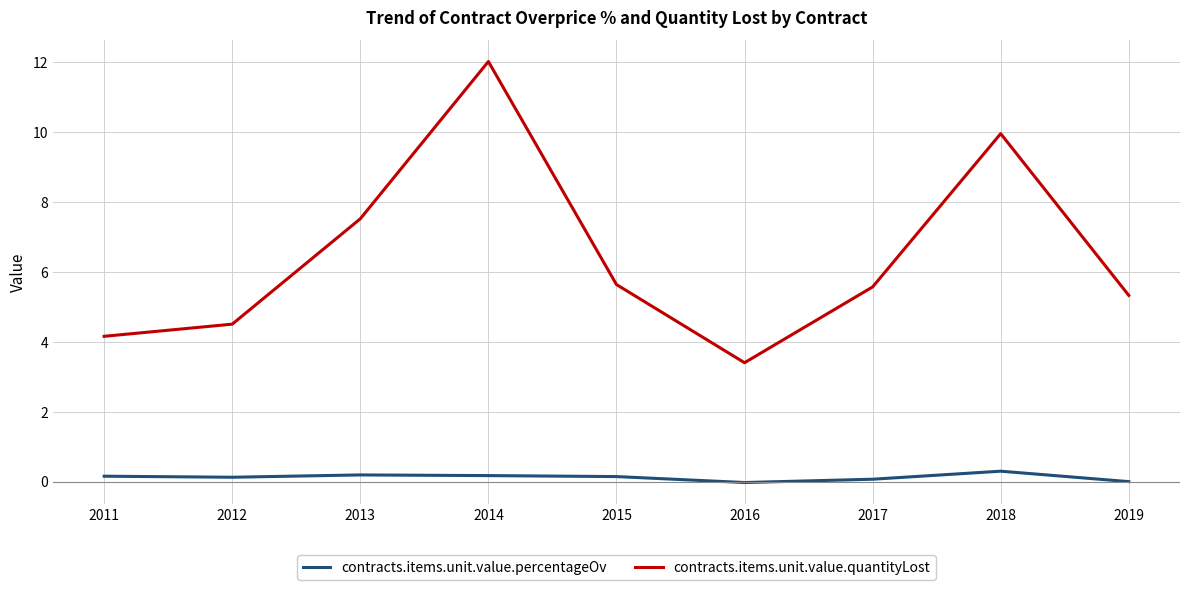

What is the greatest value displayed?

12.0